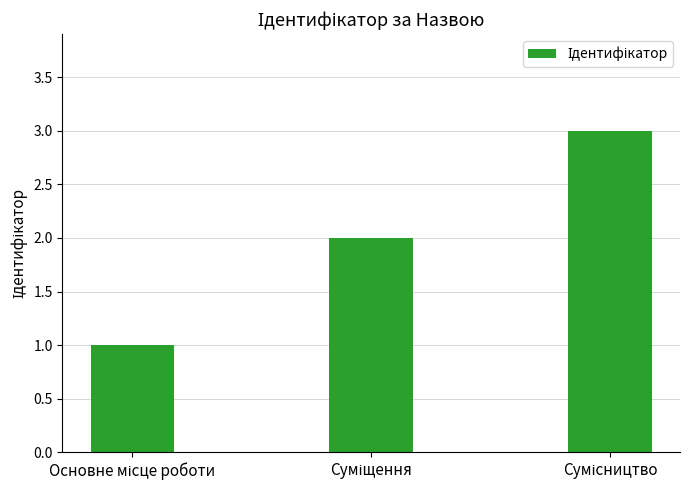

What is the maximum value shown in the chart?

3